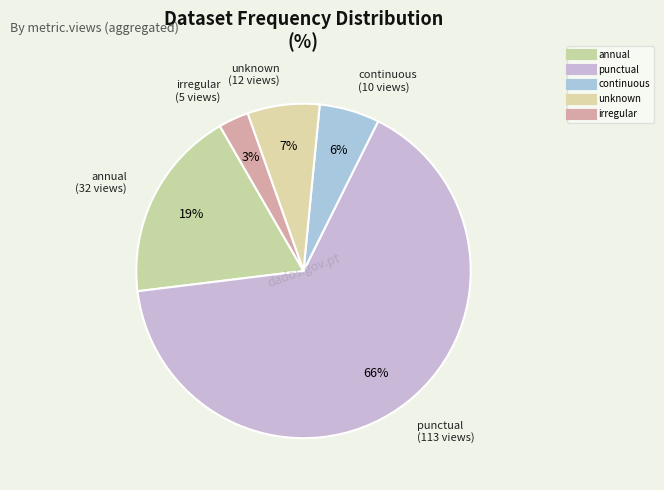

To the nearest percent, what is the difference between the annual and continuous slice percentages?

13%